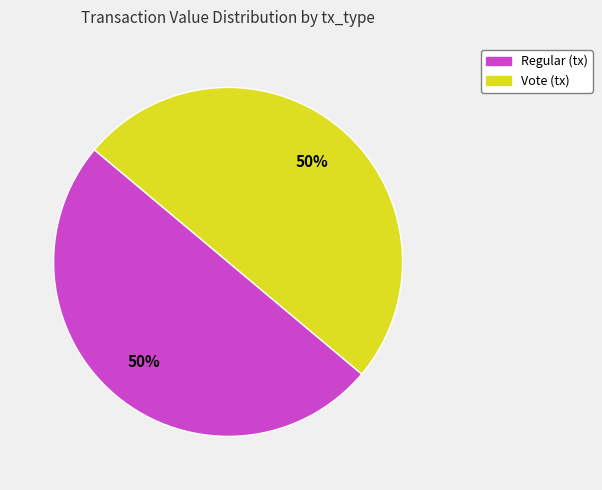

The Regular (tx) slice represents 50% of the pie. True or false?

True